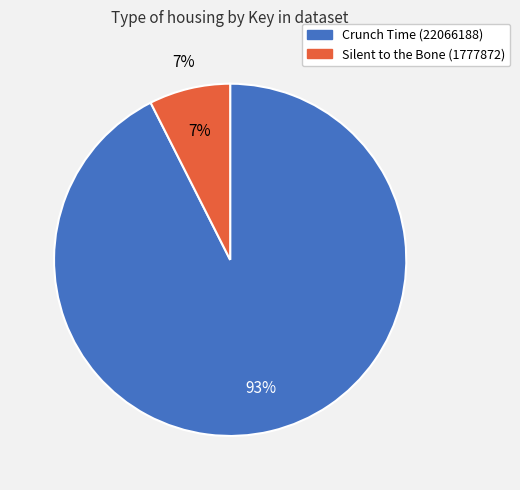

Which slice is the smallest?

Silent to the Bone (1777872)